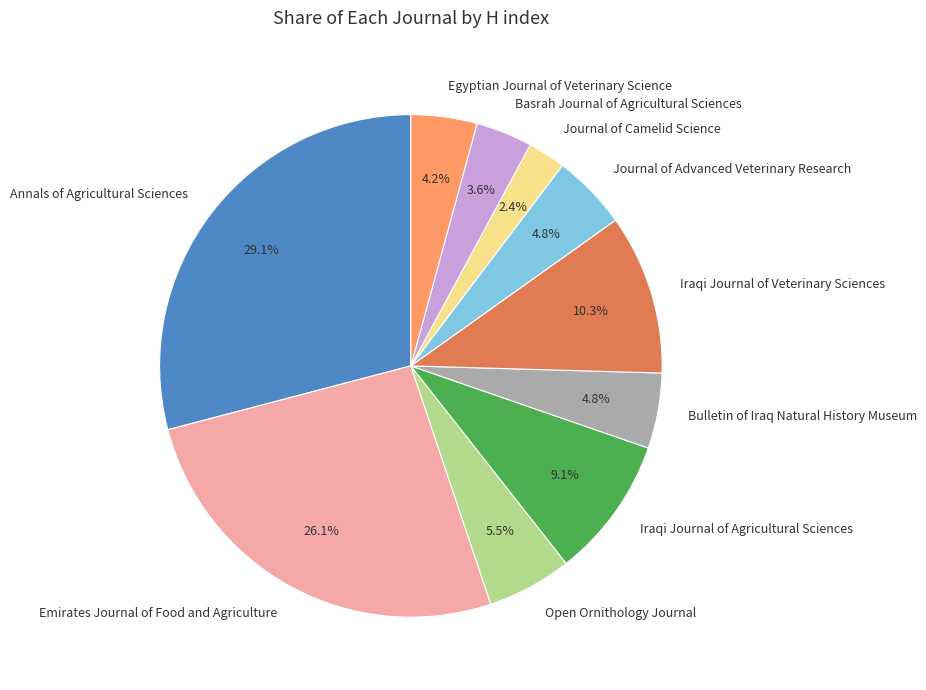

What portion of the pie excludes Egyptian Journal of Veterinary Science?

95.8%